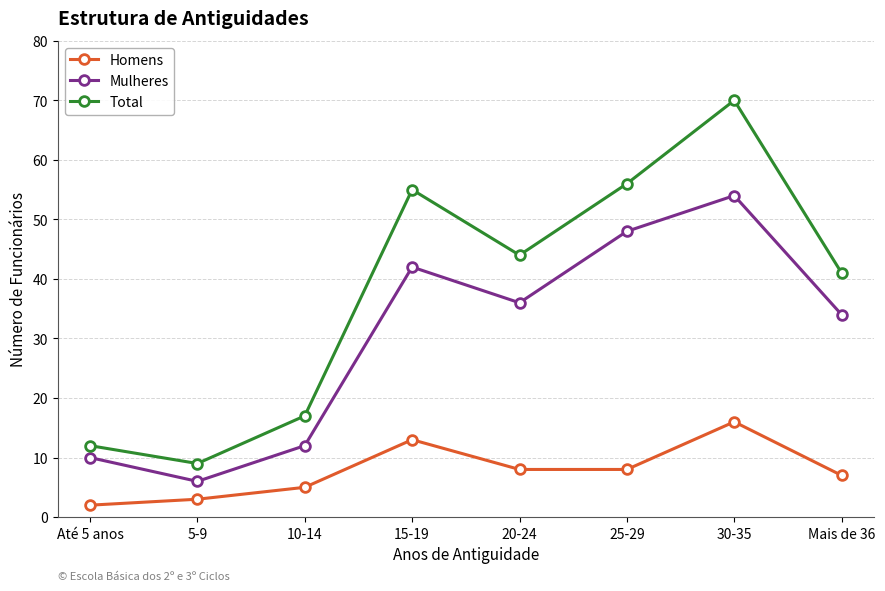

Rank the series at 30-35 from highest to lowest value.

Total, Mulheres, Homens